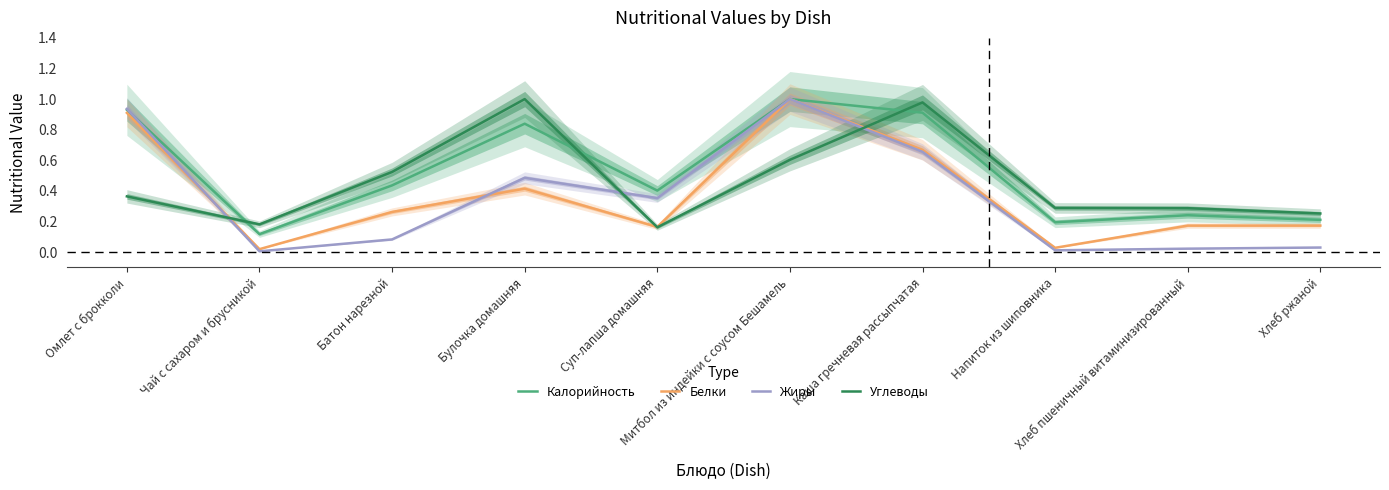

How many interior local valleys does the Углеводы series have?

2